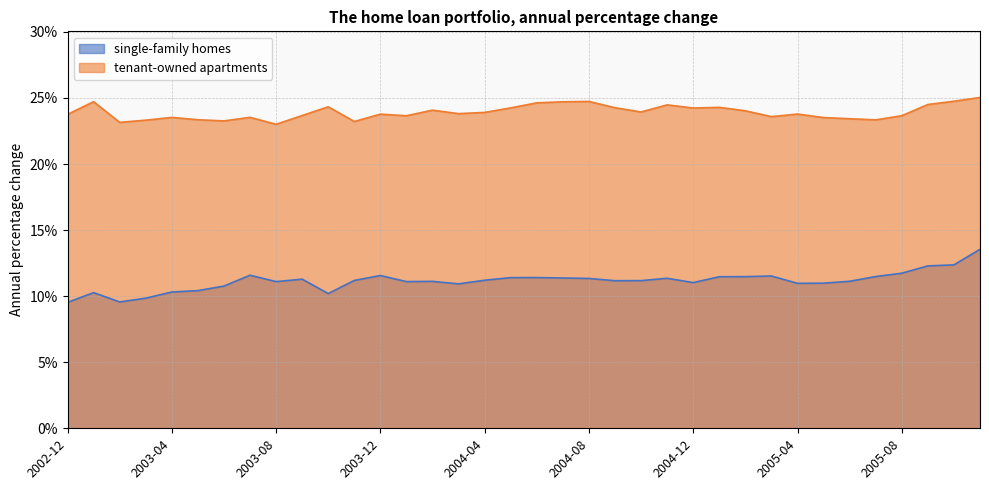

At which category is the sum across all series the highest?

2005-11